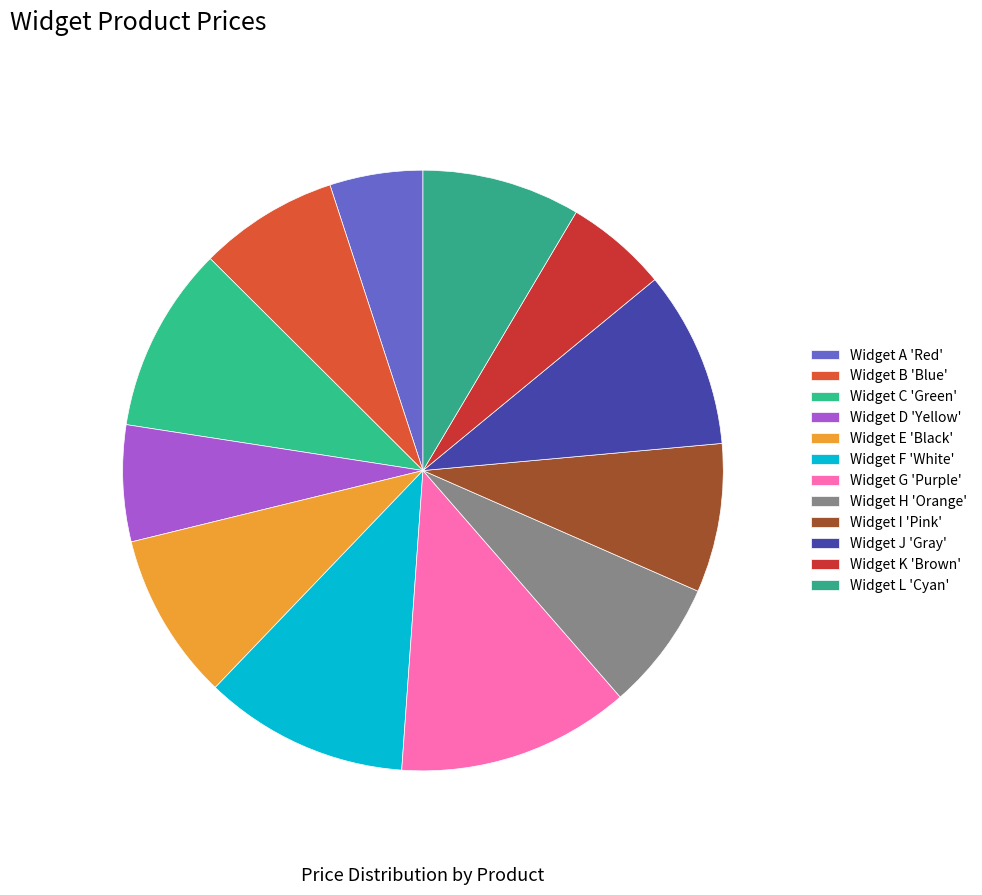

Which has a higher value, Widget B 'Blue' or Widget A 'Red'?

Widget B 'Blue'